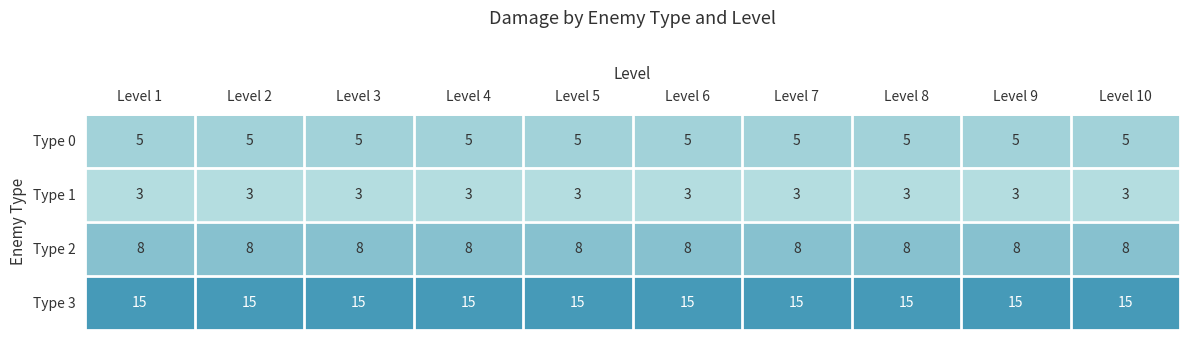

The value of Type 1 at Level 8 is 3. True or false?

True